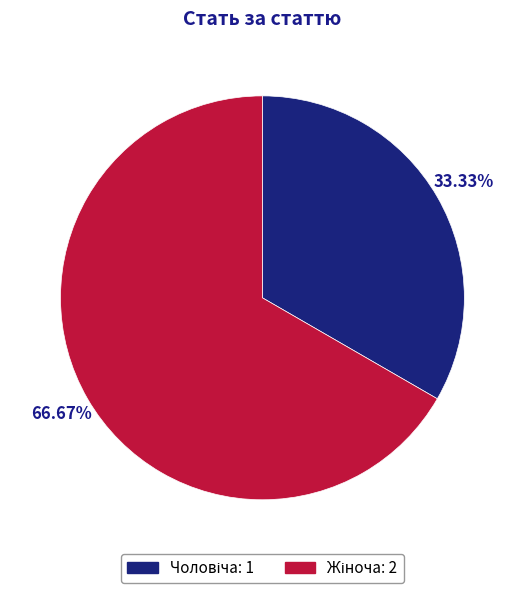

Is there a majority slice in this chart?

Yes